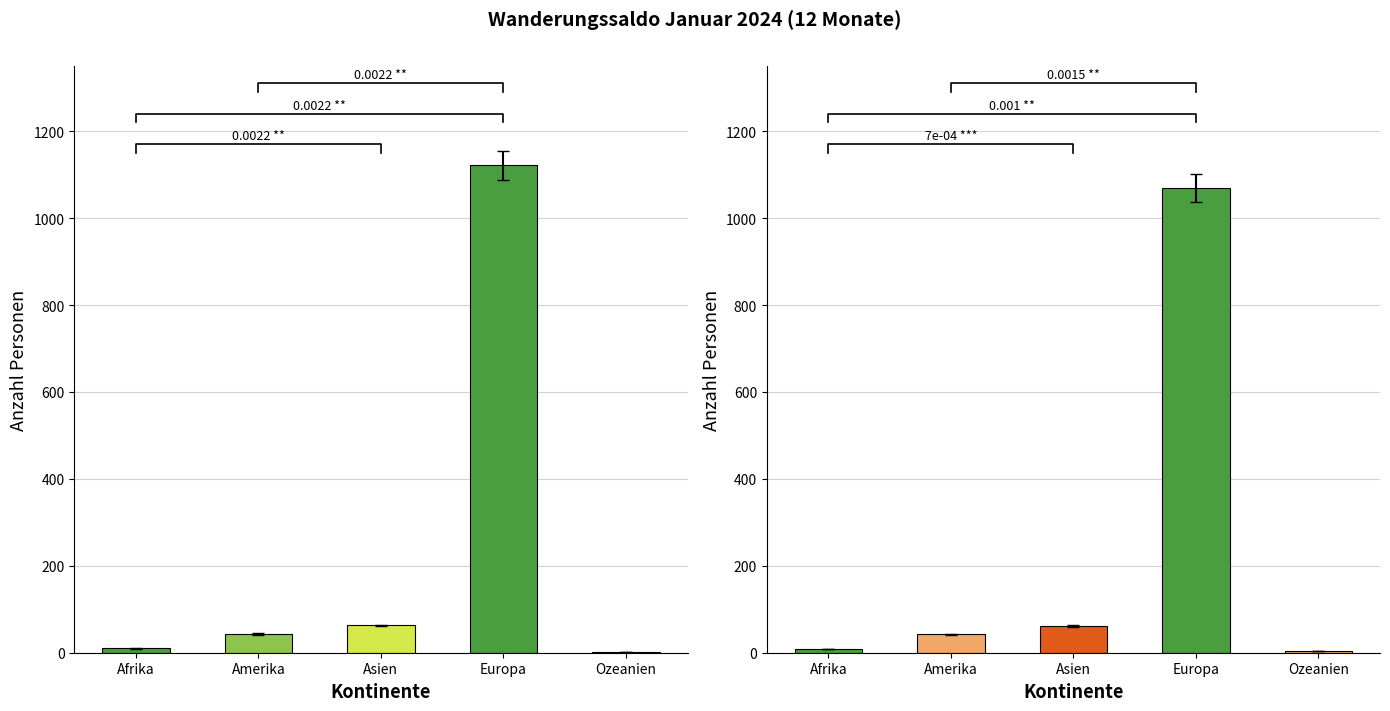

What is the label of the 4th bar from the left?

Europa